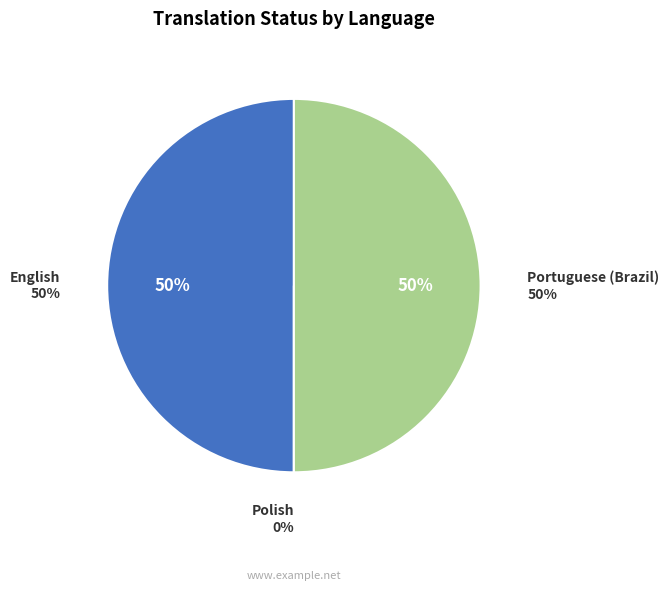

Count the number of slices in the pie.

3